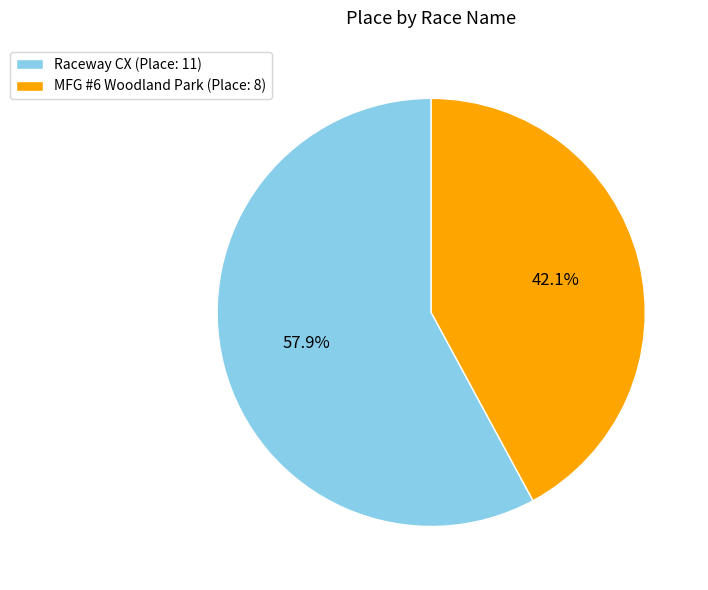

Rank the categories by value from lowest to highest.

MFG #6 Woodland Park, Raceway CX